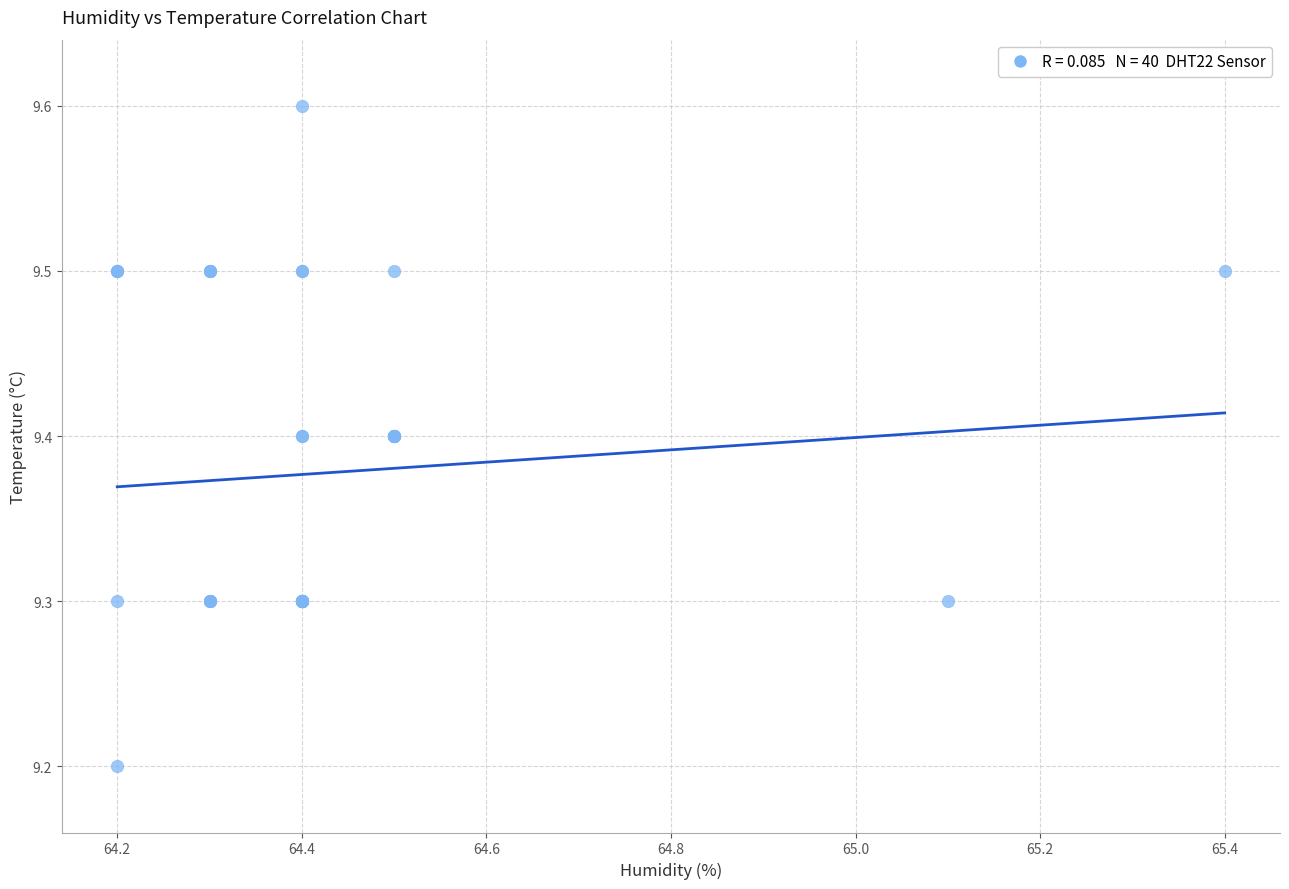

What Y value in the scatter plot is closest to 9?

9.2